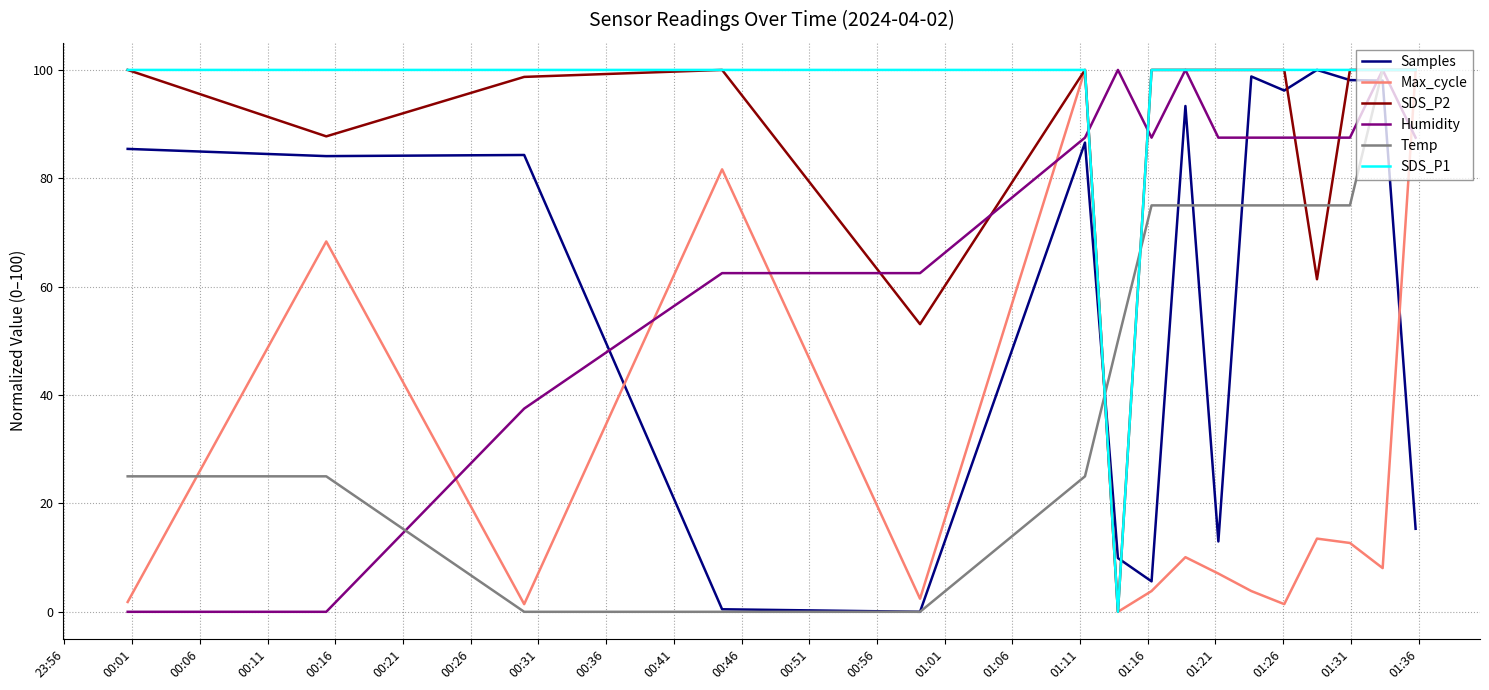

What is the greatest value displayed?

100.0